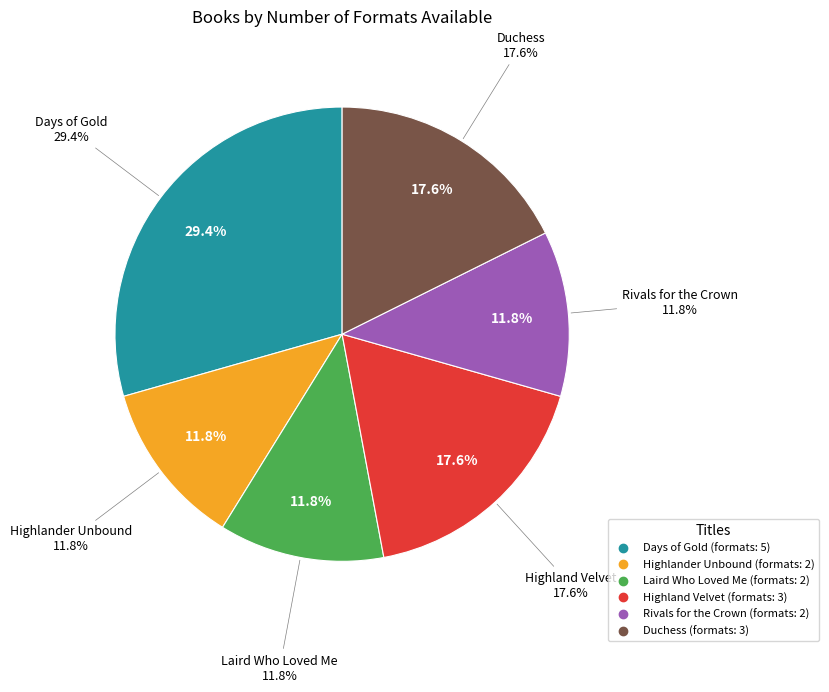

How much of the chart is everything except Days of Gold?

70.6%